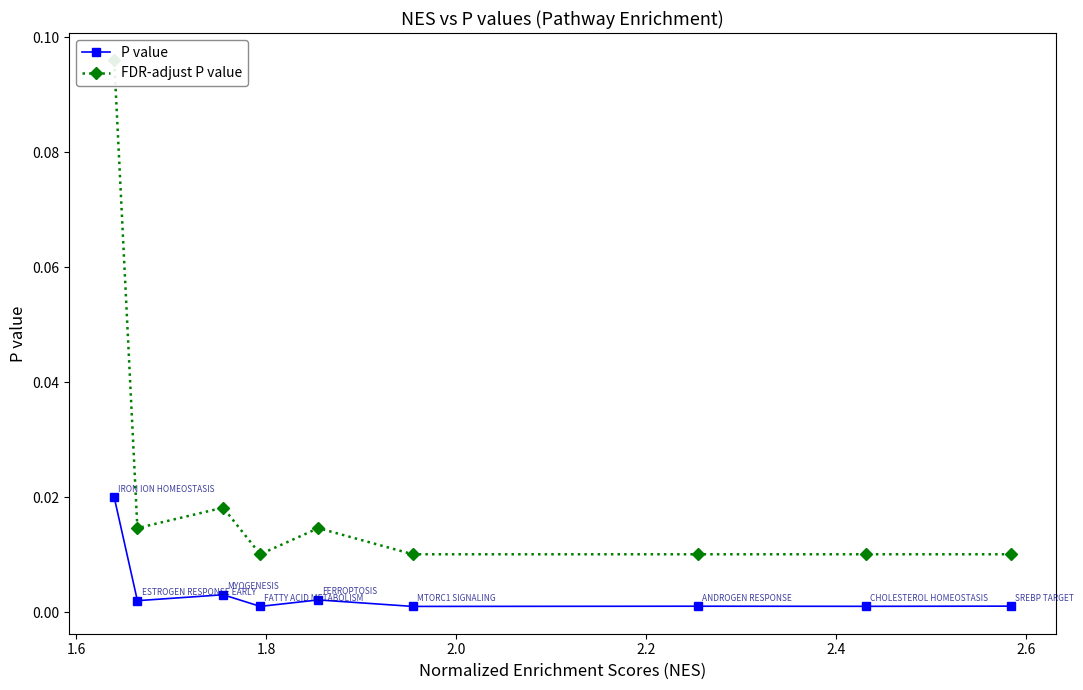

True or false: P value and FDR-adjust P value intersect in this chart.

False